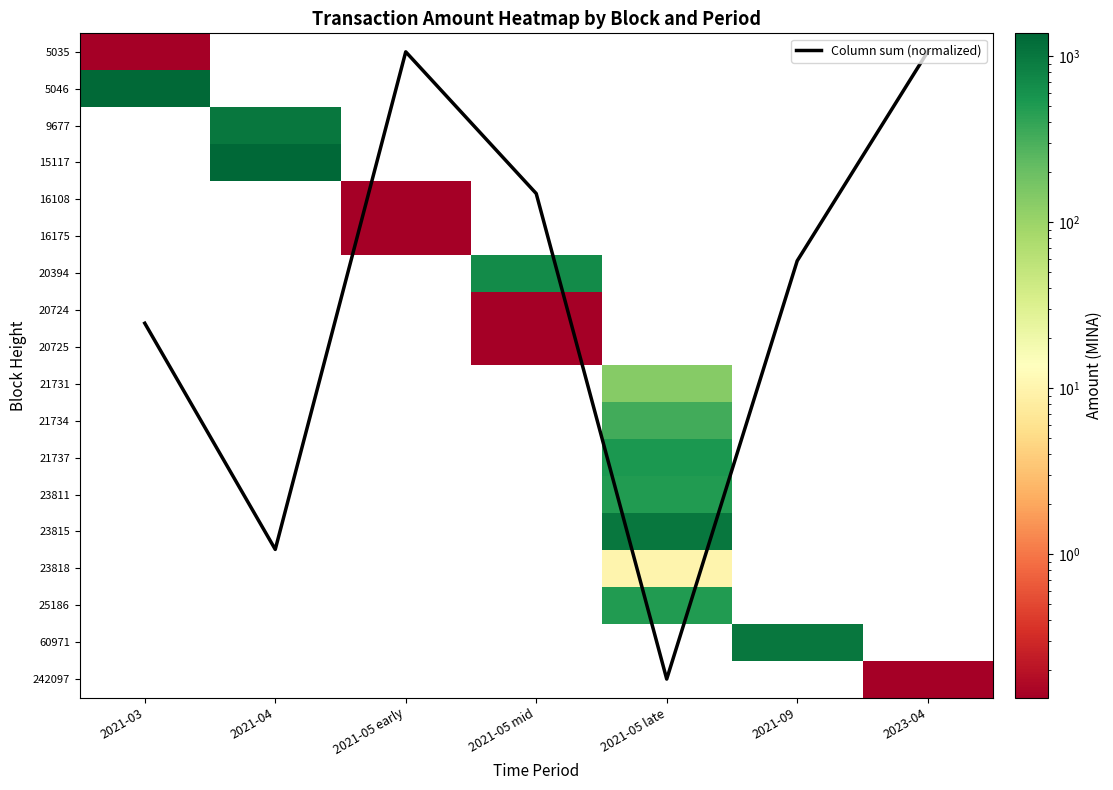

The 60971 series shows 412.8 at 2021-04. True or false?

False